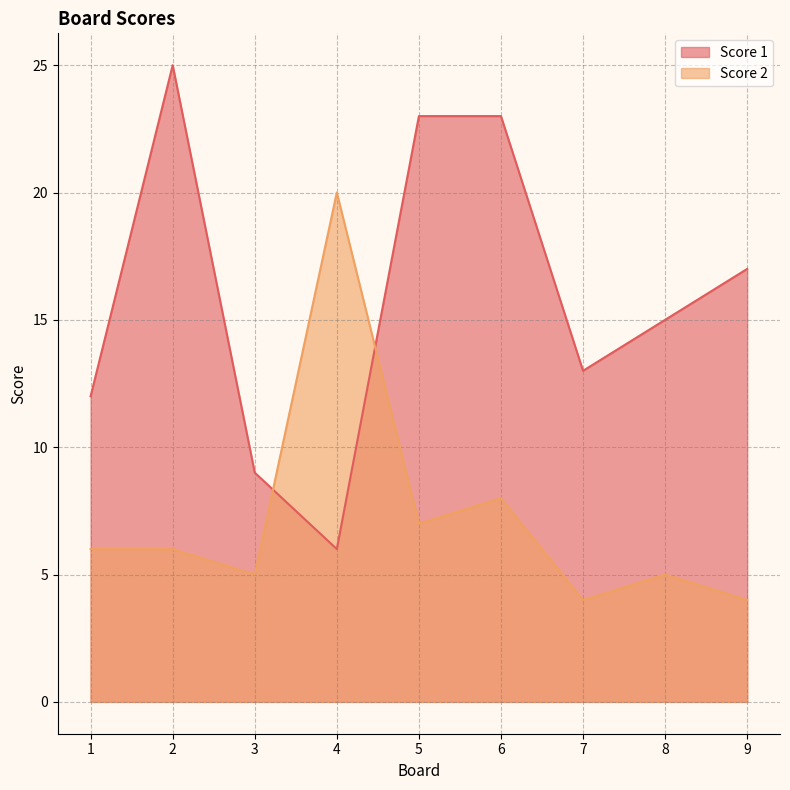

At which category is the sum across all series the highest?

2